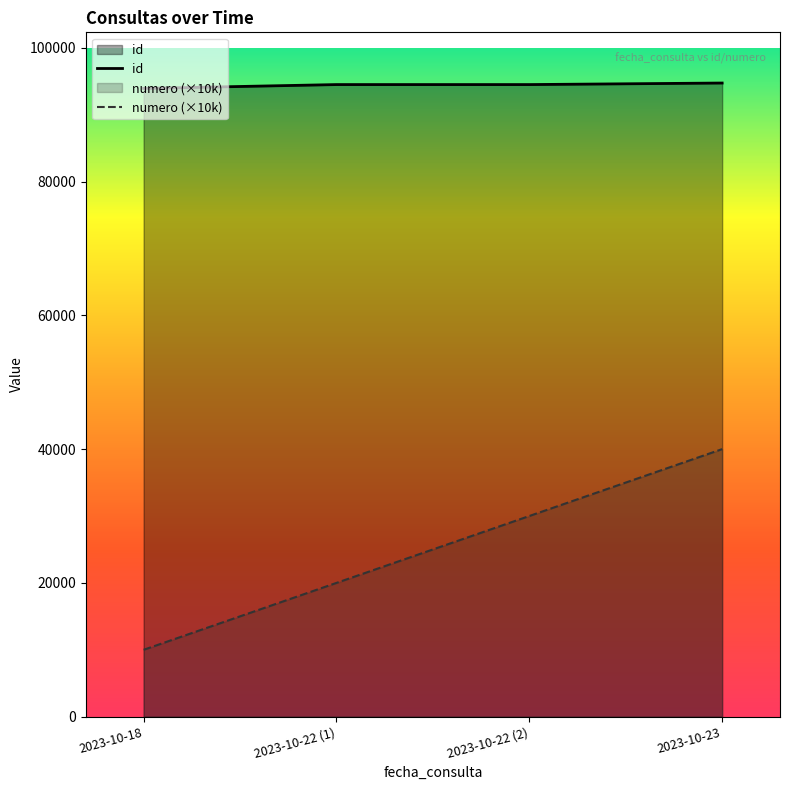

What is the label of the 4th point from the left?

2023-10-23